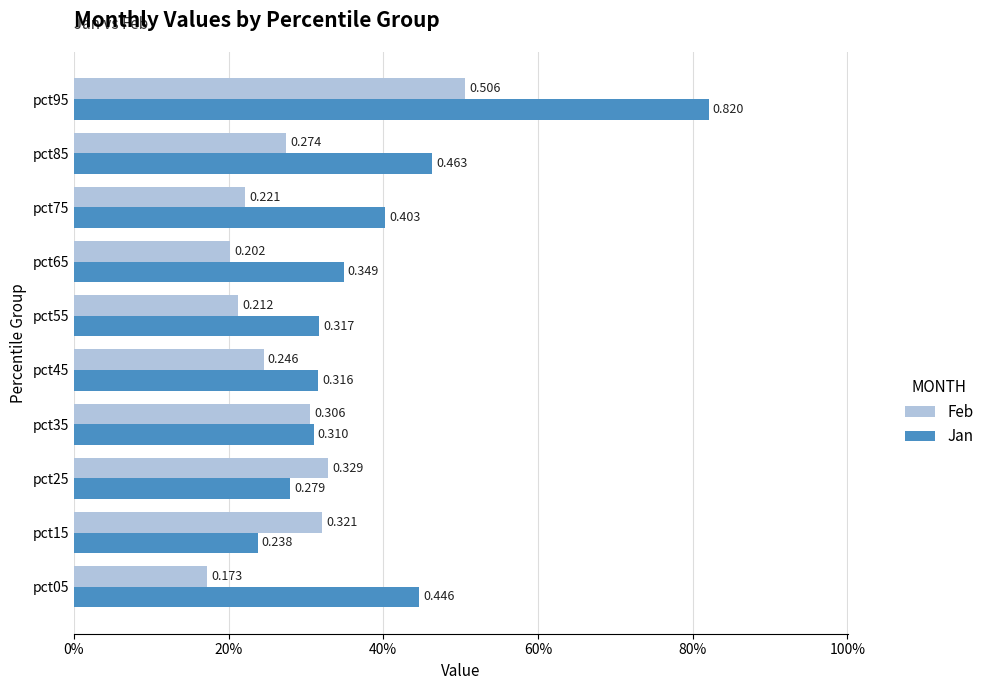

What are all the series names shown in the legend?

Feb, Jan